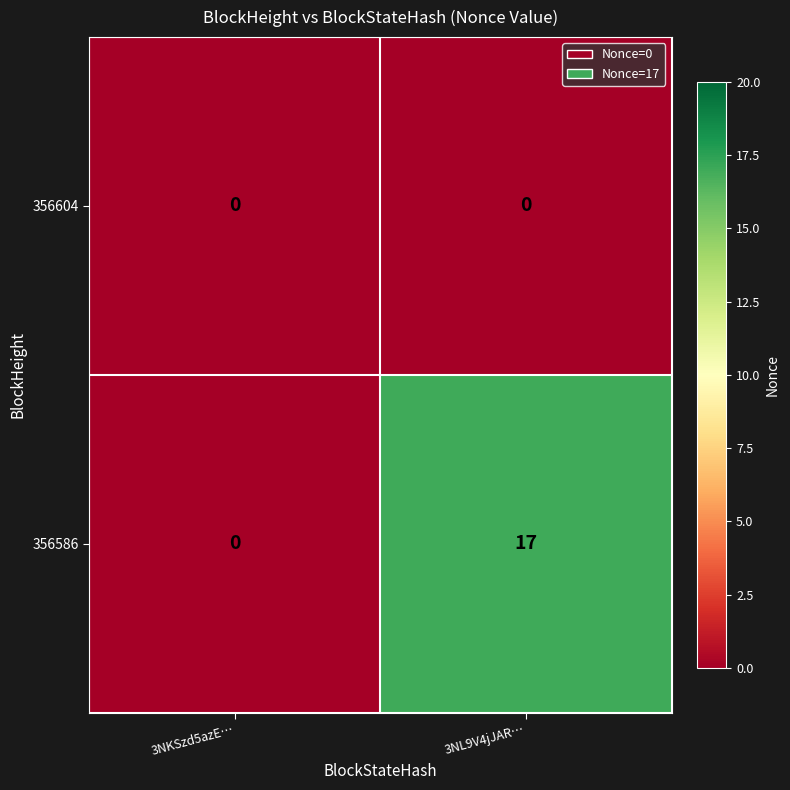

Which series has the widest spread of values?

356586